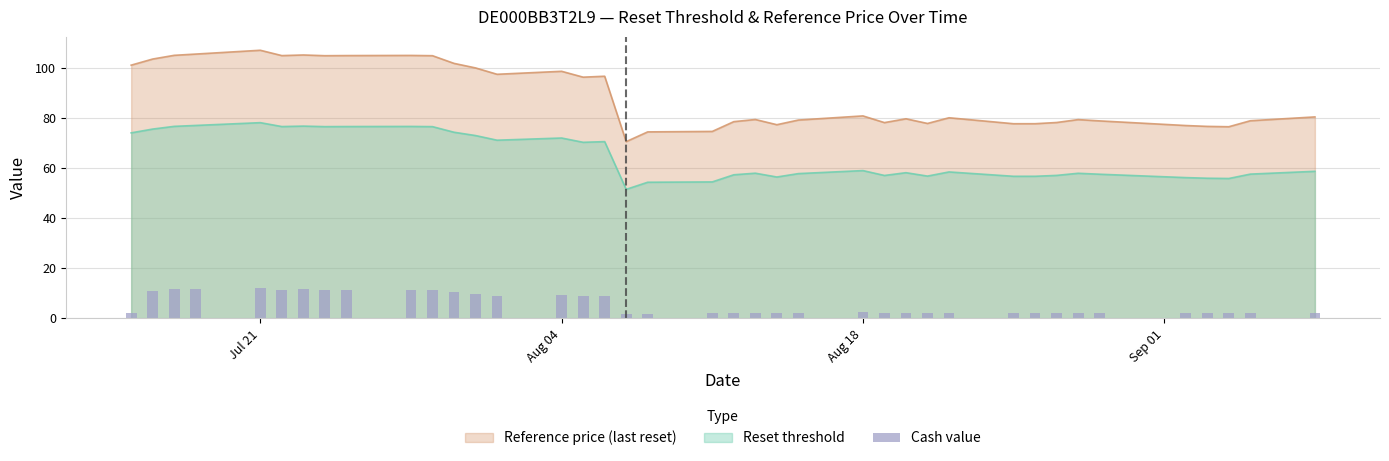

True or false: Reference price (last reset) and Reset threshold intersect in this chart.

False